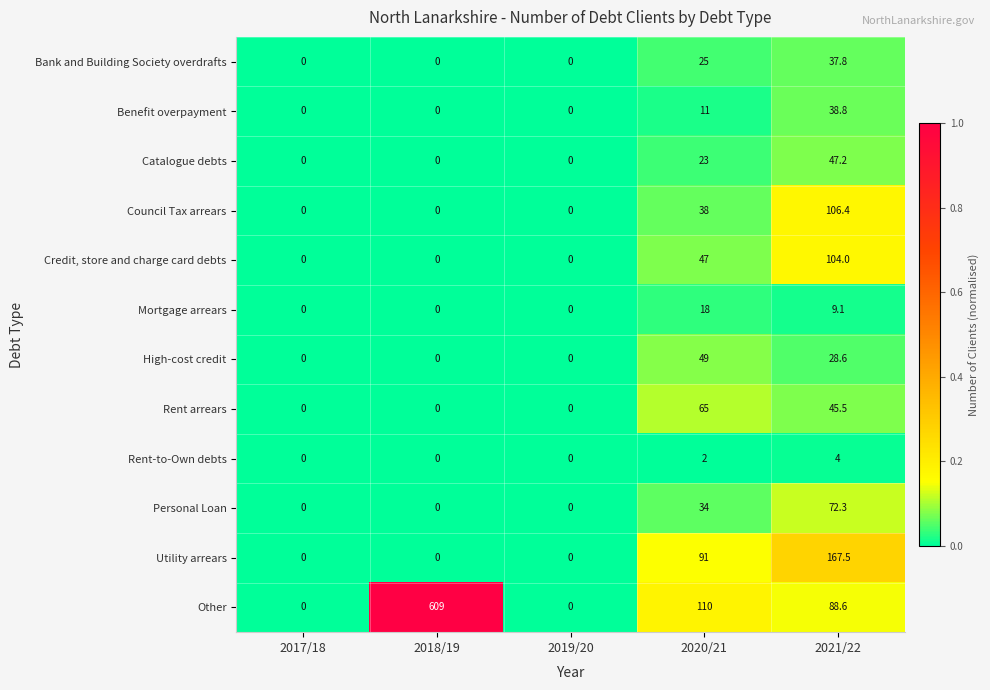

What is the total value across all series at 2021/22?

749.8